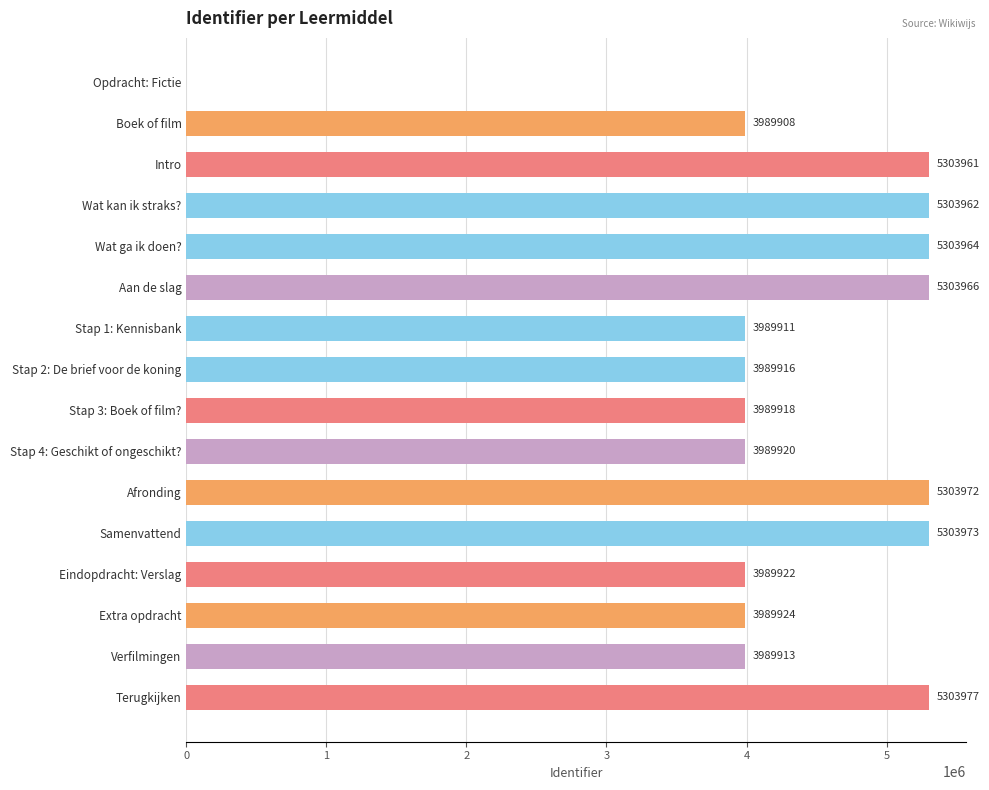

At which label is the value closest to 2651988?

Boek of film